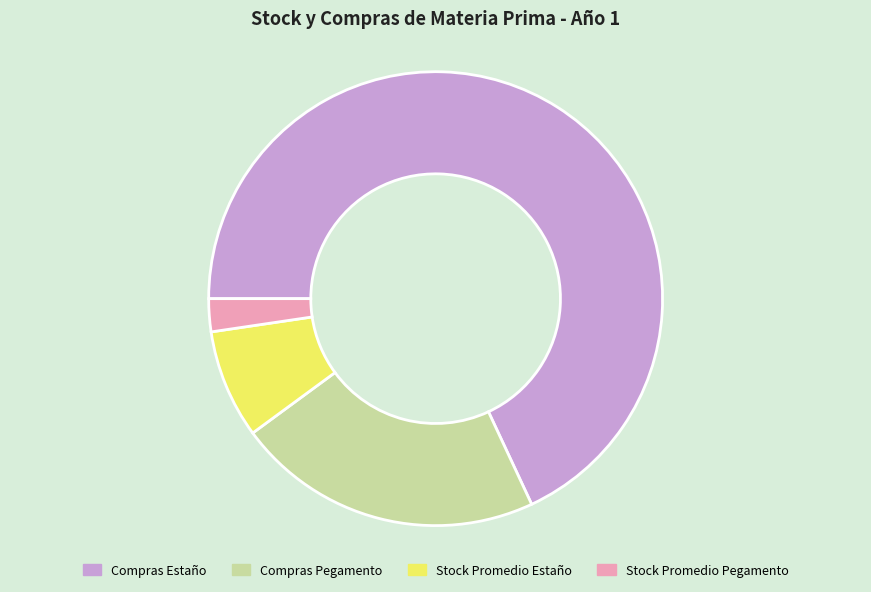

Which category has the smallest portion of the pie?

Stock Promedio Pegamento